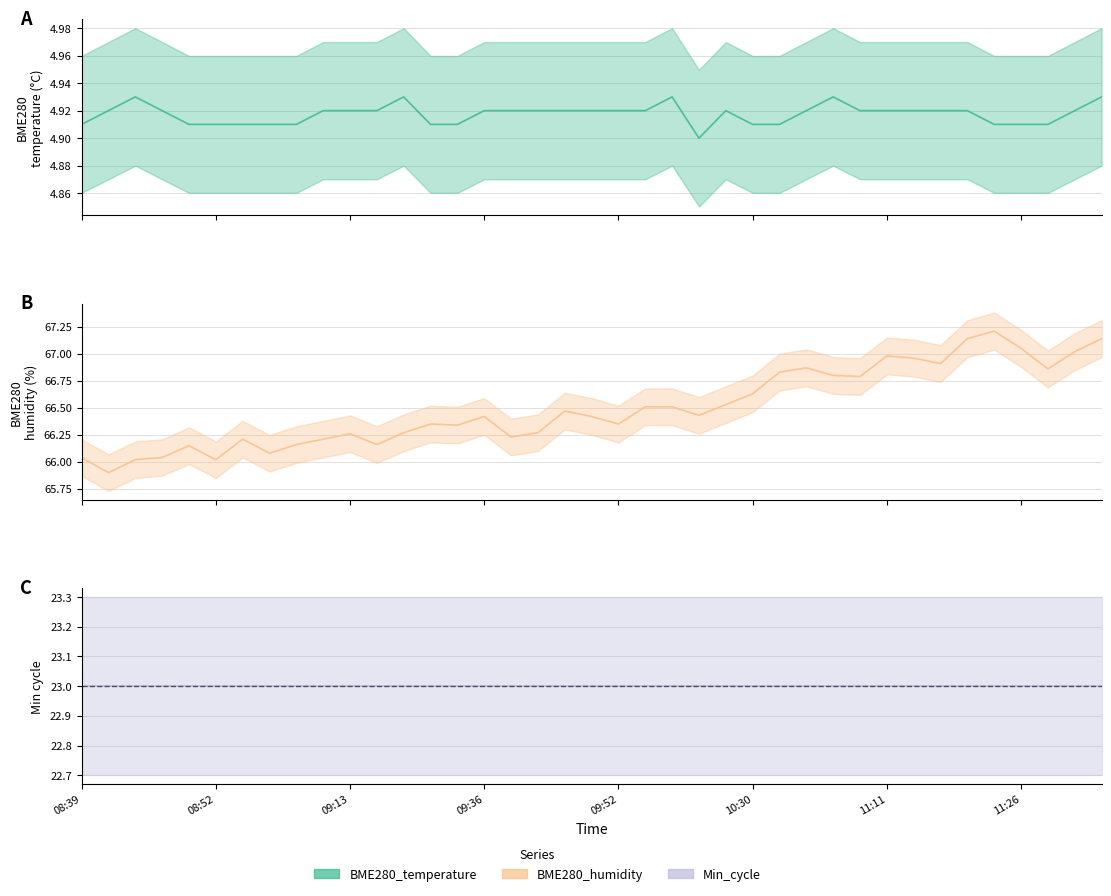

Is the value of BME280_humidity at 11:21 greater than the value of BME280_temperature at 11:24?

Yes